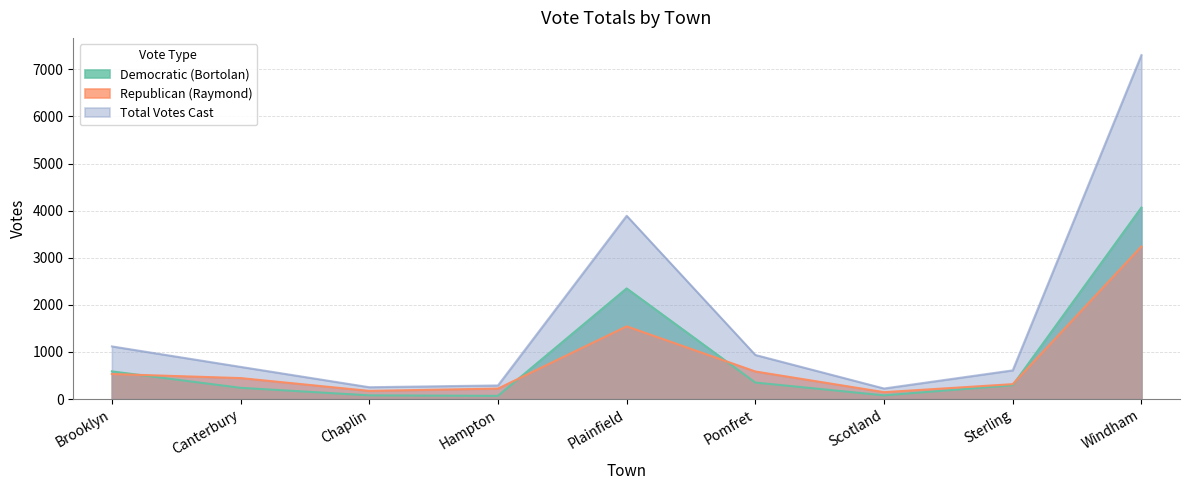

What position from the left is Scotland?

7